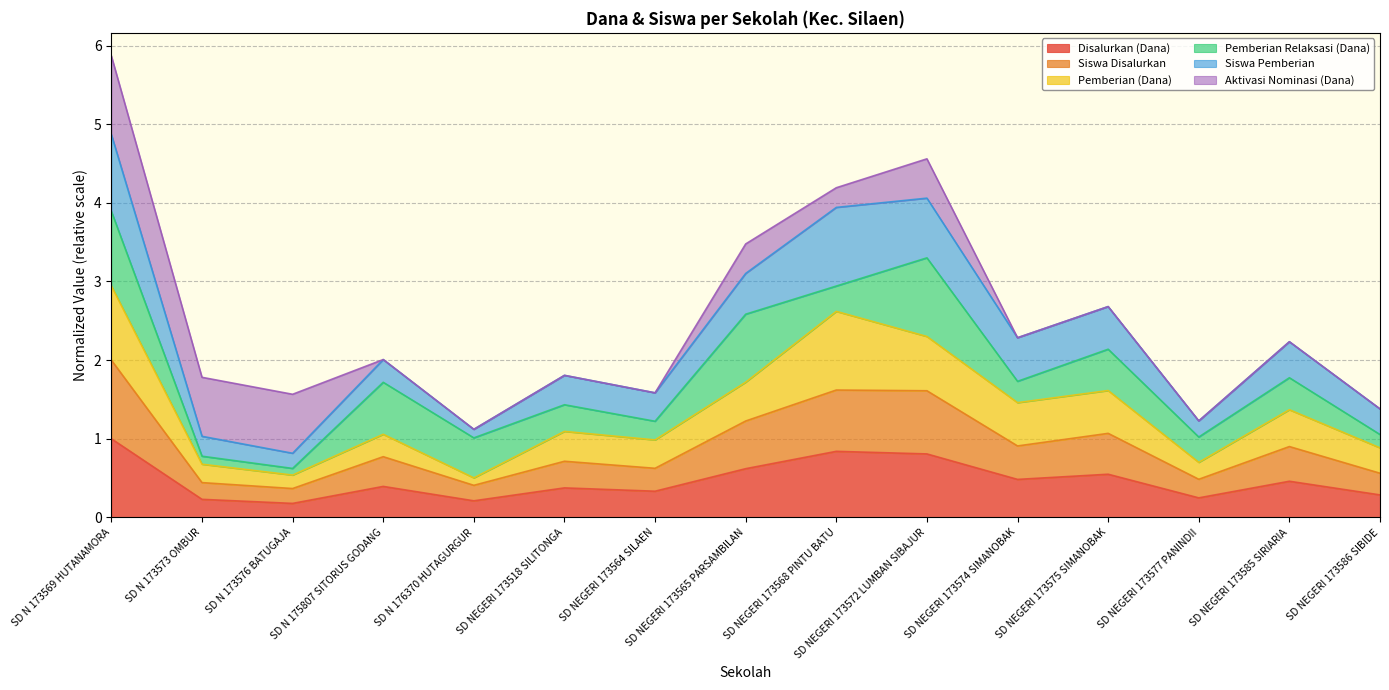

What are all the series names shown in the legend?

Disalurkan (Dana), Siswa Disalurkan, Pemberian (Dana), Pemberian Relaksasi (Dana), Siswa Pemberian, Aktivasi Nominasi (Dana)